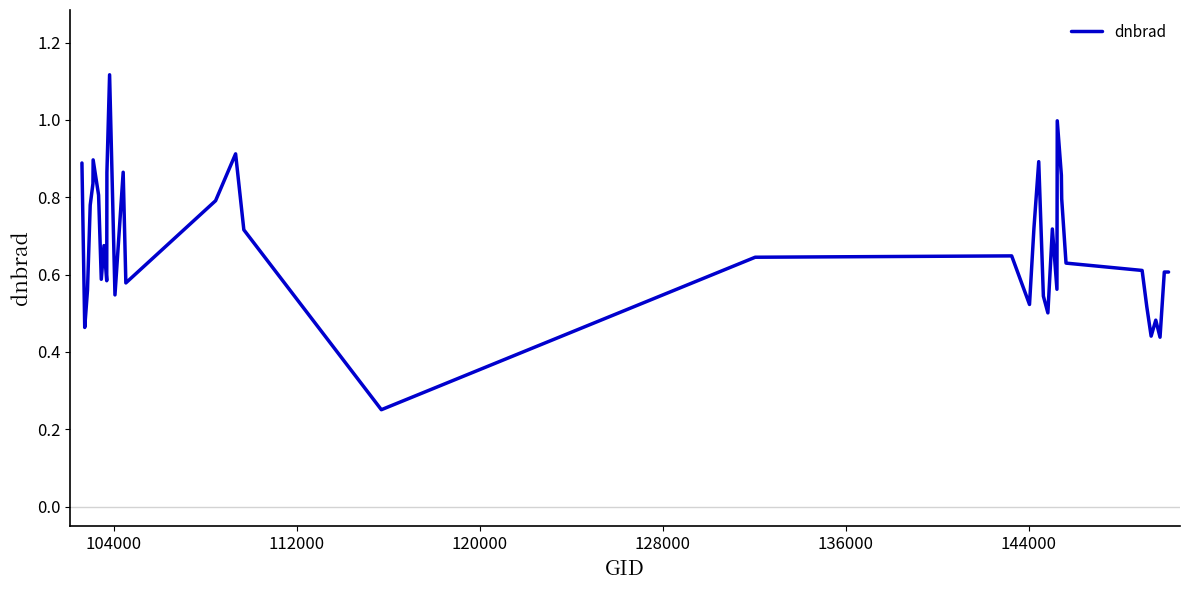

How many lines are shown in the chart?

1